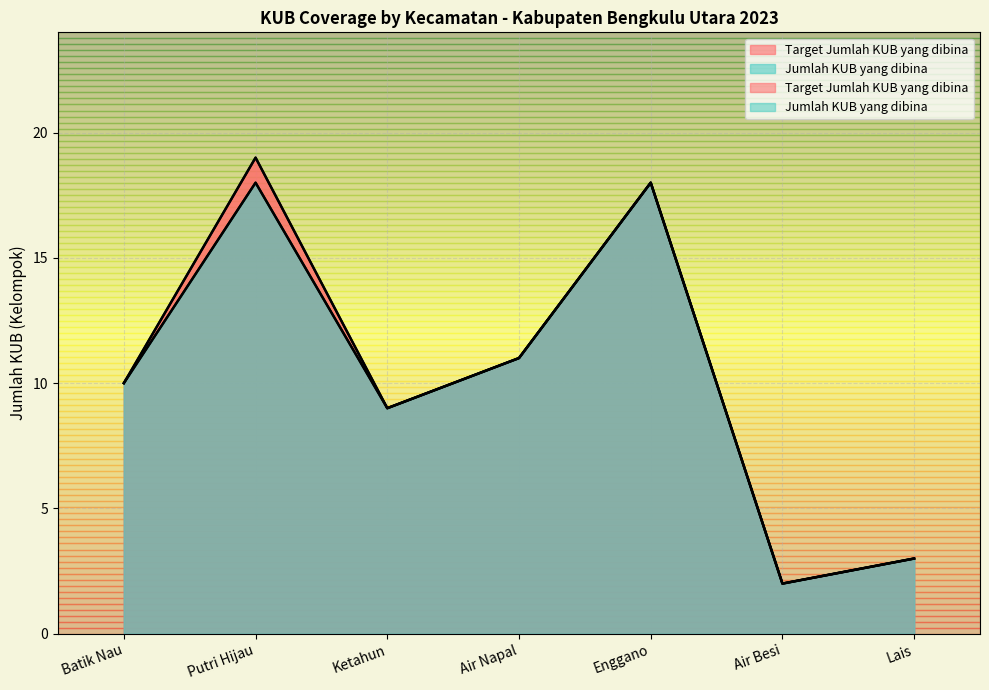

What are all the series names shown in the legend?

Target Jumlah KUB yang dibina, Jumlah KUB yang dibina